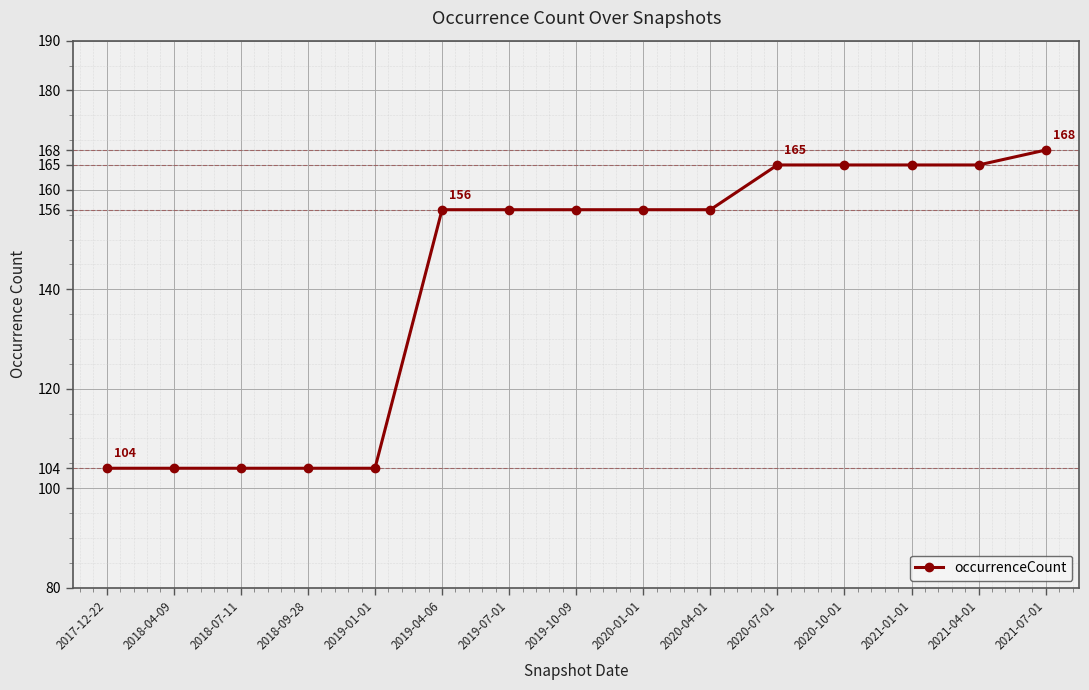

Approximately how many times larger is the value at 2017-12-22 compared to 2021-07-01?

0.6